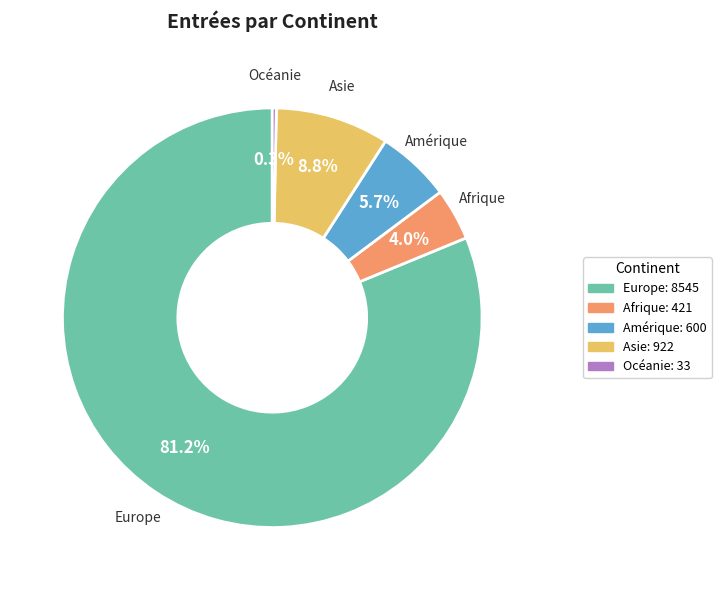

Combined, what portion of the pie is Asie and Afrique?

12.8%